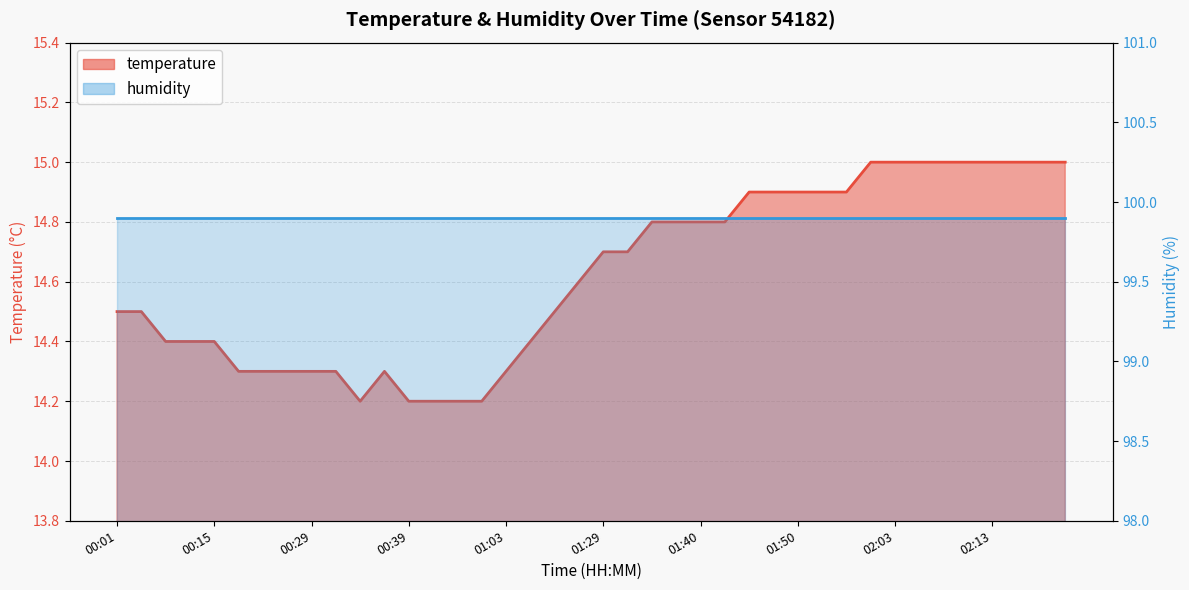

Rank the categories by value from highest to lowest.

02:00, 02:03, 02:05, 02:08, 02:11, 02:13, 02:16, 02:21, 02:23, 01:45, 01:47, 01:50, 01:52, 01:55, 01:35, 01:37, 01:40, 01:42, 01:29, 01:32, 01:27, 00:01, 00:04, 01:22, 00:09, 00:12, 00:15, 01:11, 00:17, 00:23, 00:26, 00:29, 00:31, 00:36, 01:03, 00:34, 00:39, 00:44, 00:55, 00:58